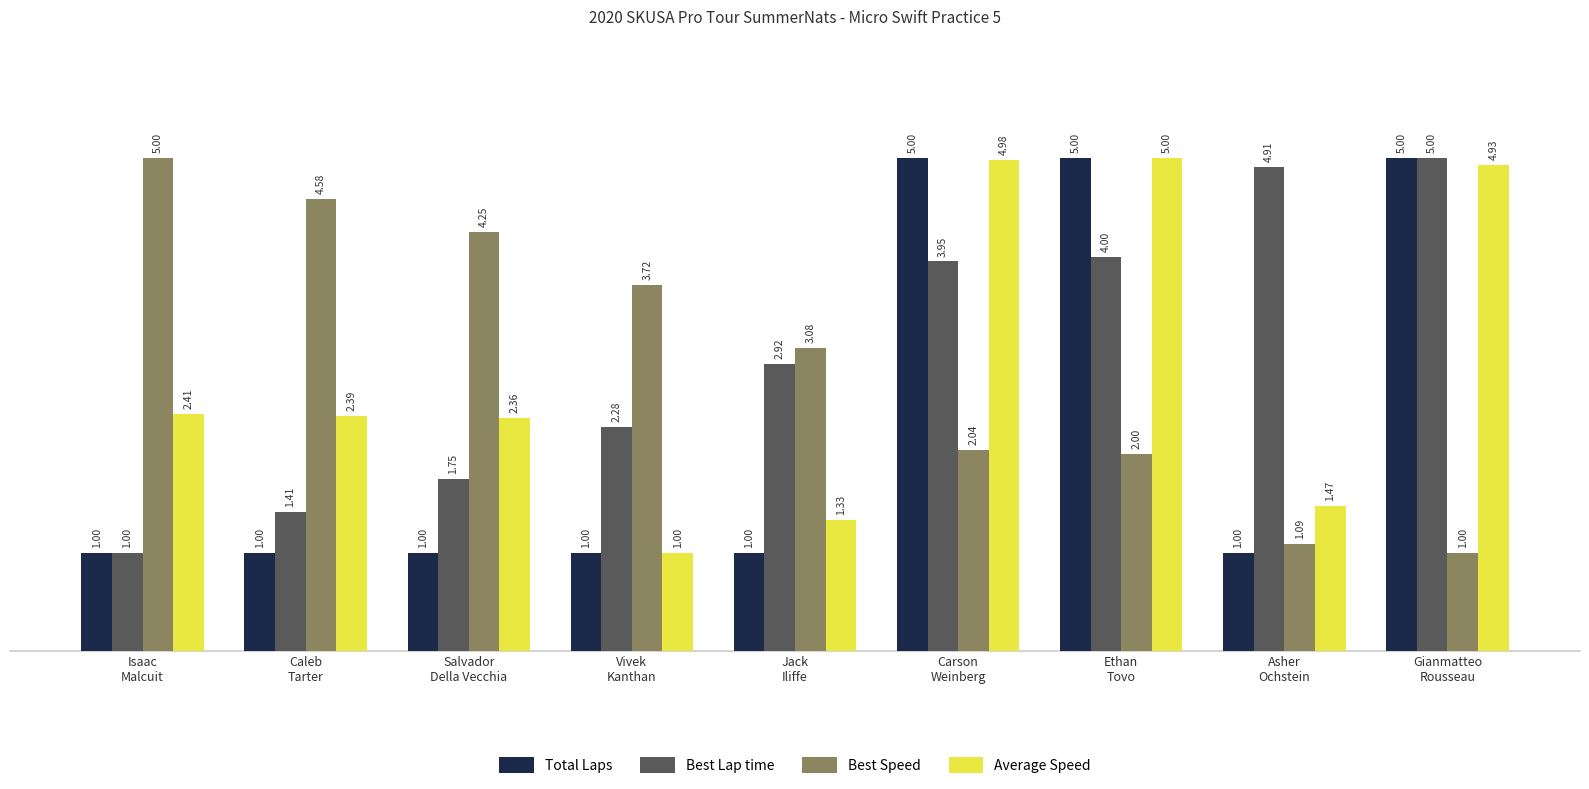

Where is Best Lap time nearest to the value 3?

Jack
Iliffe